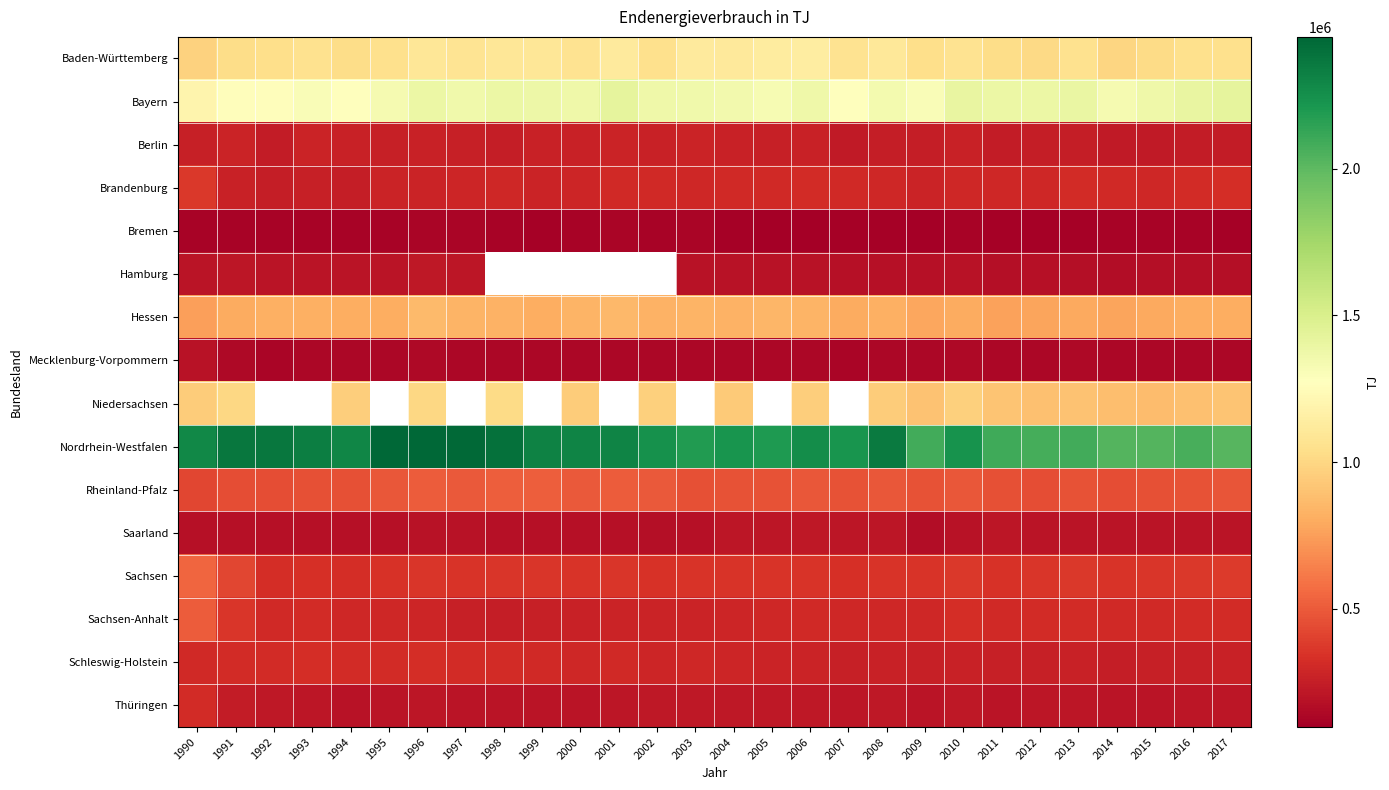

What is the difference between the maximum and minimum values in the Brandenburg series?

120871.0